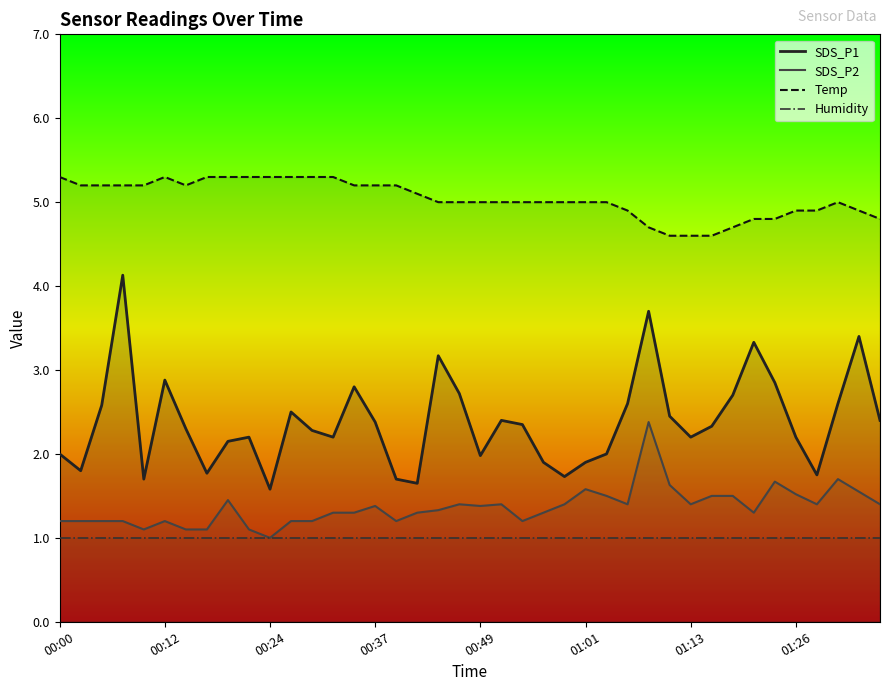

At which label does SDS_P1 reach its minimum?

00:24